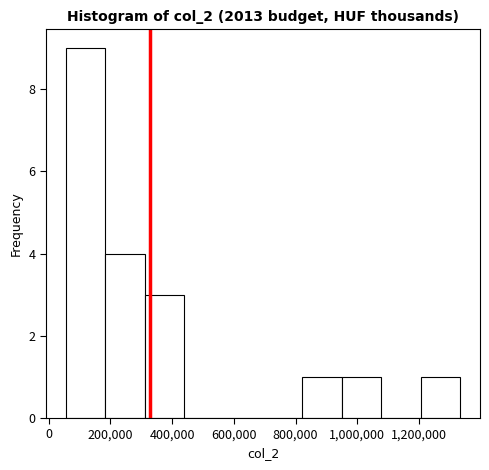

Reading left to right, list every bar in this chart as the range it spans on the x-axis followed by its height. Neither the bar edges nor the heights are printed on the chart, so give them approximately, as read against the axes.

60000 to 180000: 9
180000 to 320000: 4
320000 to 440000: 3
440000 to 560000: 0
560000 to 700000: 0
700000 to 820000: 0
820000 to 960000: 1
960000 to 1080000: 1
1080000 to 1200000: 0
1200000 to 1340000: 1